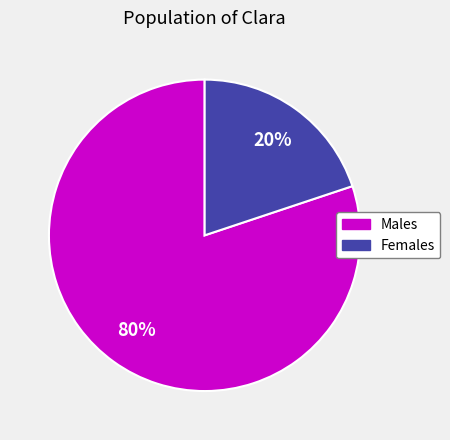

Is the sum of Males and Females greater than half?

Yes